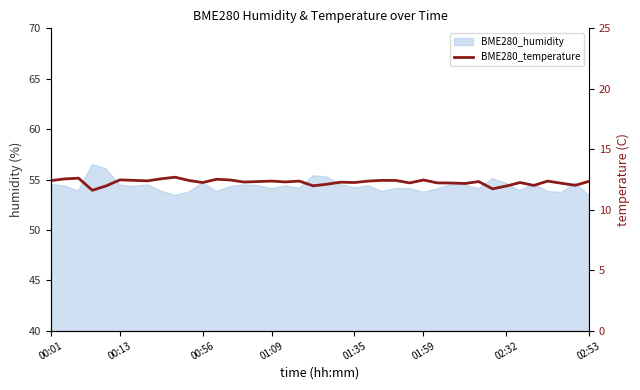

What position from the right is 21?

19